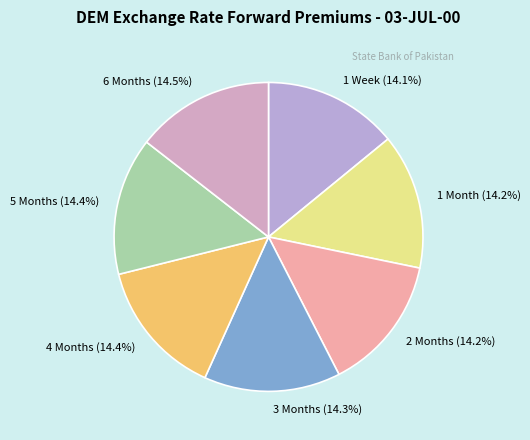

How many slices are in this pie chart?

7